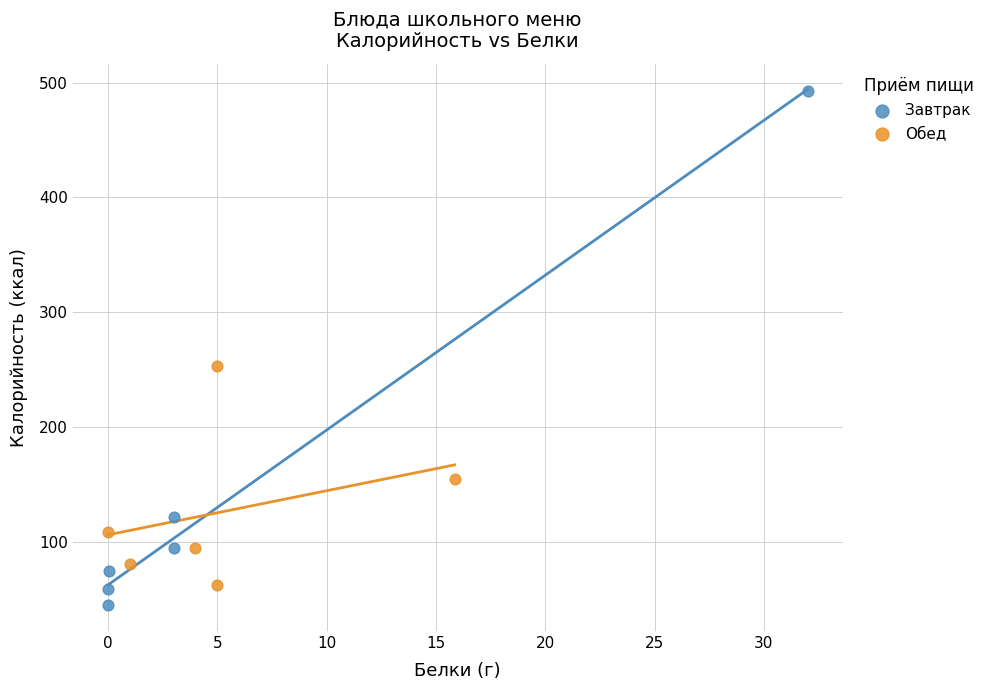

Which series reaches the minimum Y coordinate?

Завтрак